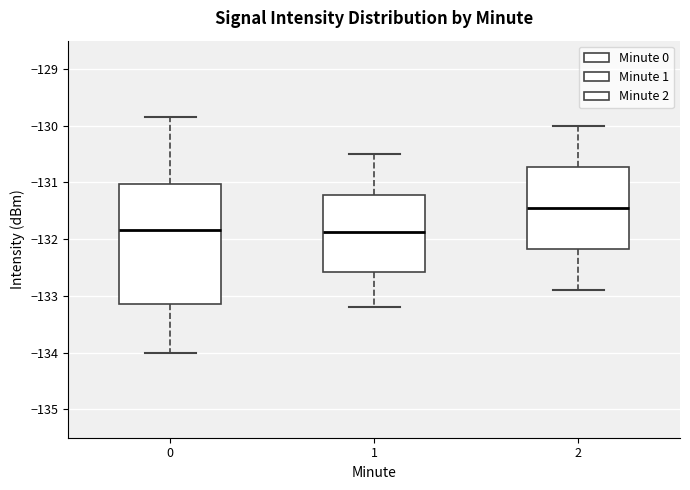

Where does the lower whisker of the box at x = 1 end on the y-axis? The values are not printed on the chart, so give them approximately, as read against the axis.

-133.2